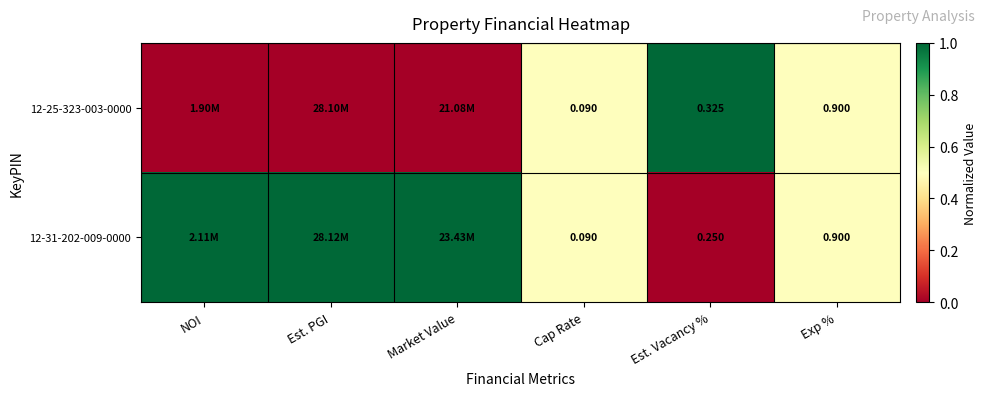

Is it true that 12-25-323-003-0000 equals 0.4 at Est. Vacancy %?

False